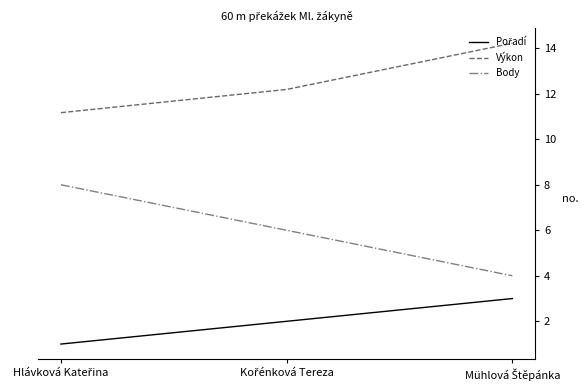

What is the greatest value displayed?

14.2